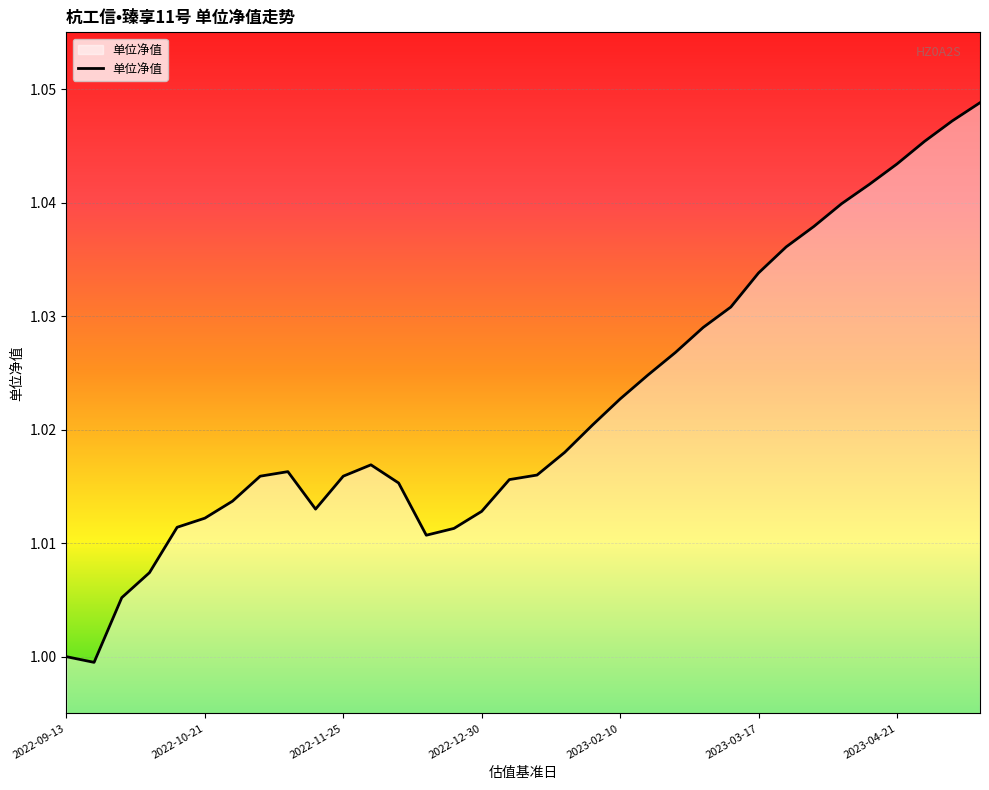

Count the number of data series in this chart.

1